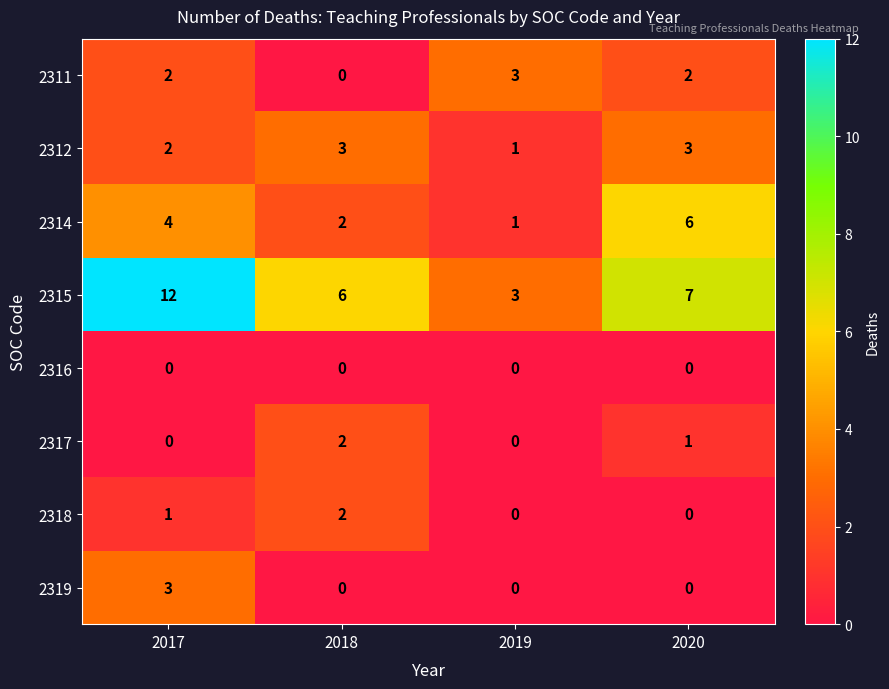

What is the difference between the maximum and minimum values in the 2315 series?

9